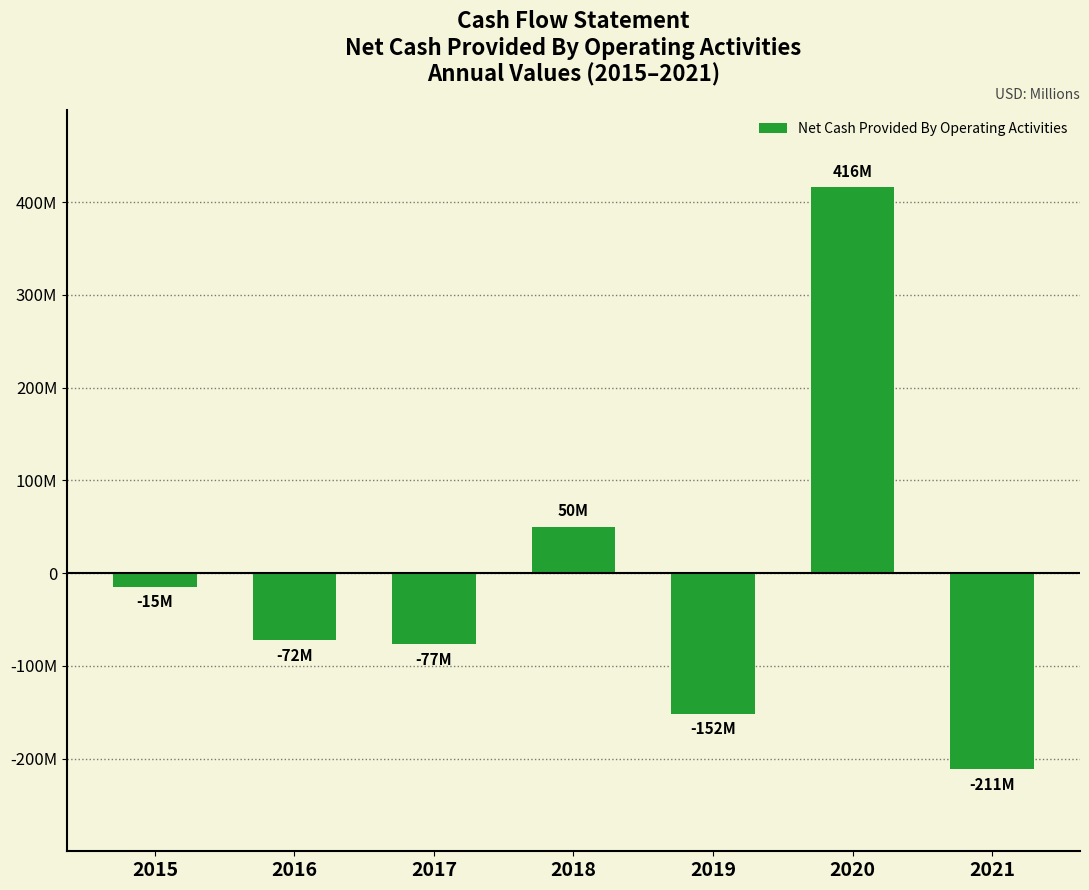

Are the bars horizontal?

No